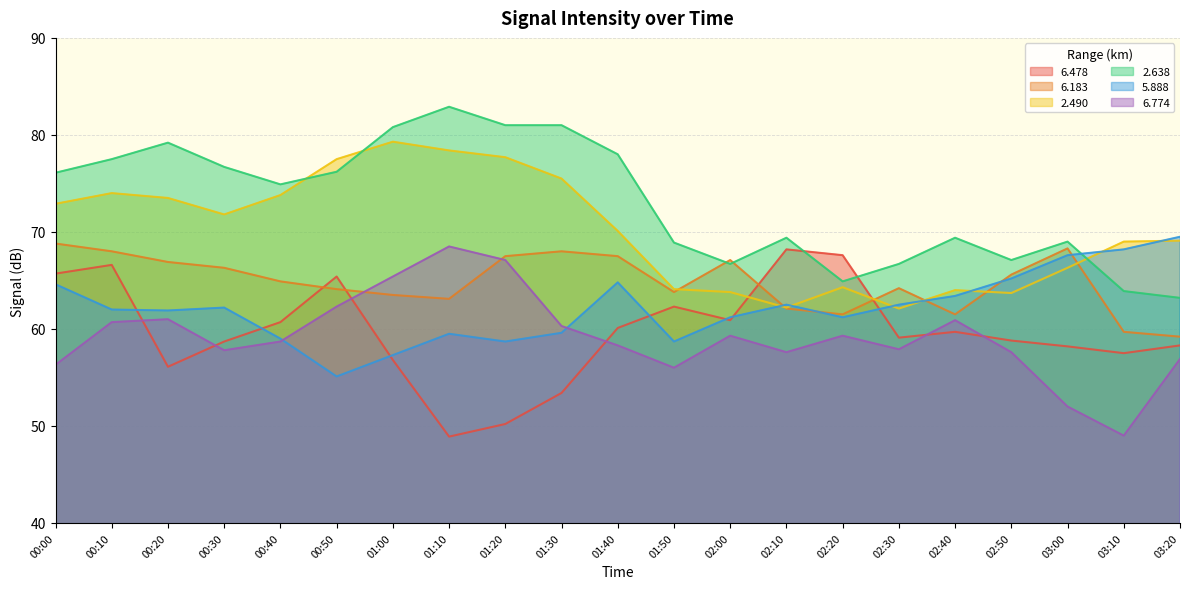

How many data points in   6.478 are less than 59?

10